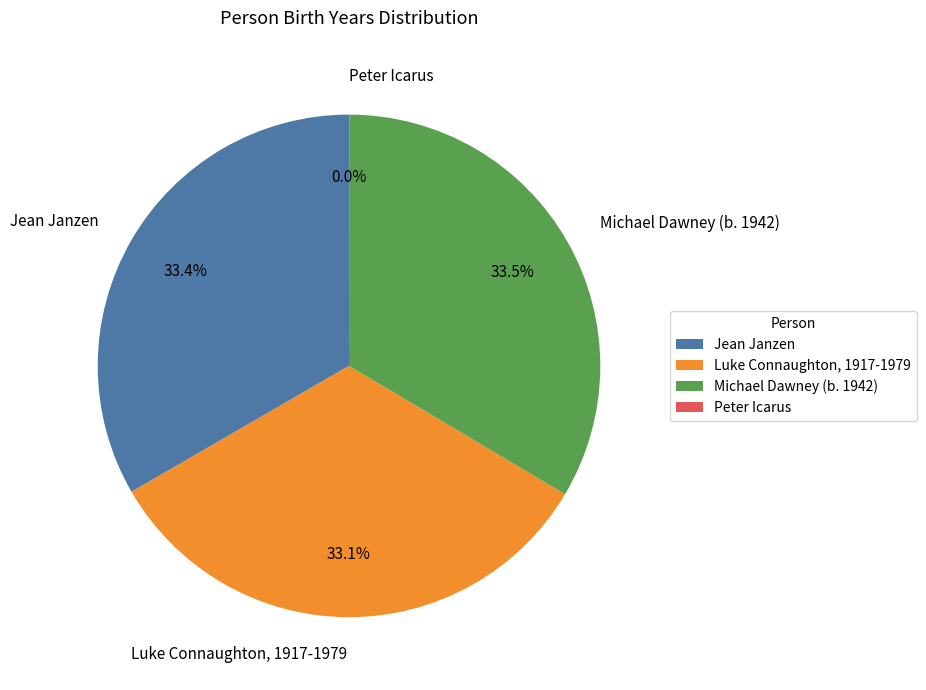

Does Luke Connaughton, 1917-1979 represent more than half of the total?

No